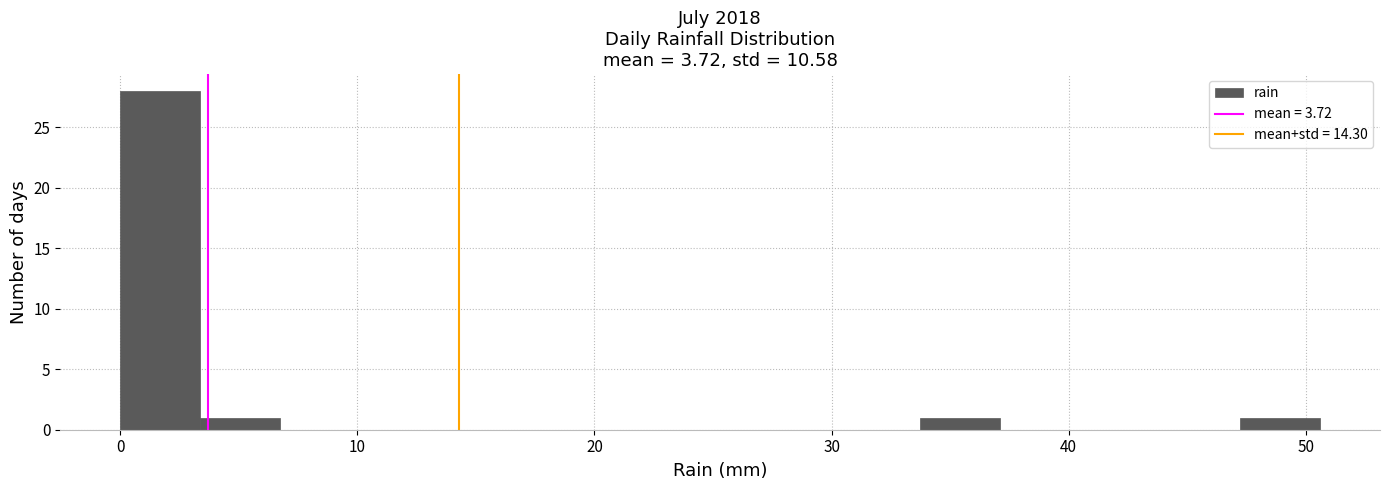

Around what value on the x-axis is the tallest bar? Give the approximate position of its centre, as read against the axis.

2